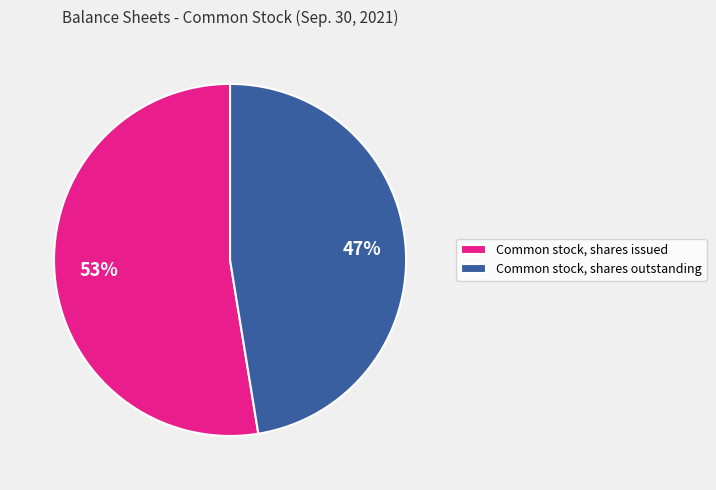

What is the majority slice?

Common stock, shares issued